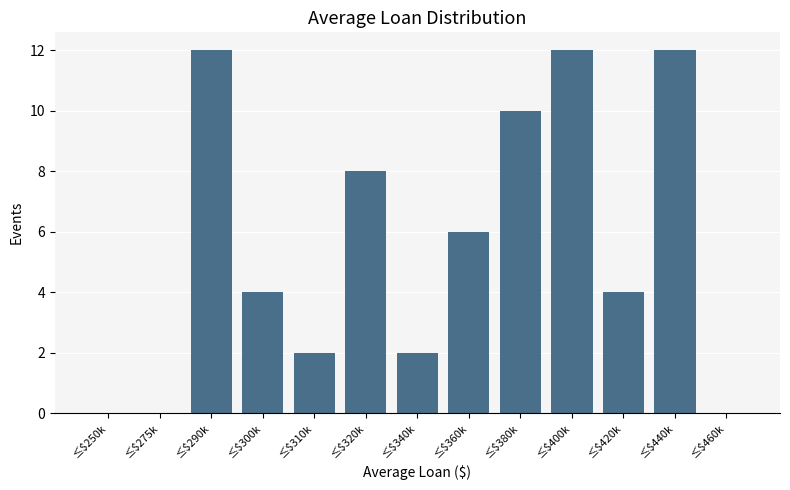

What is the sum of all values?

72